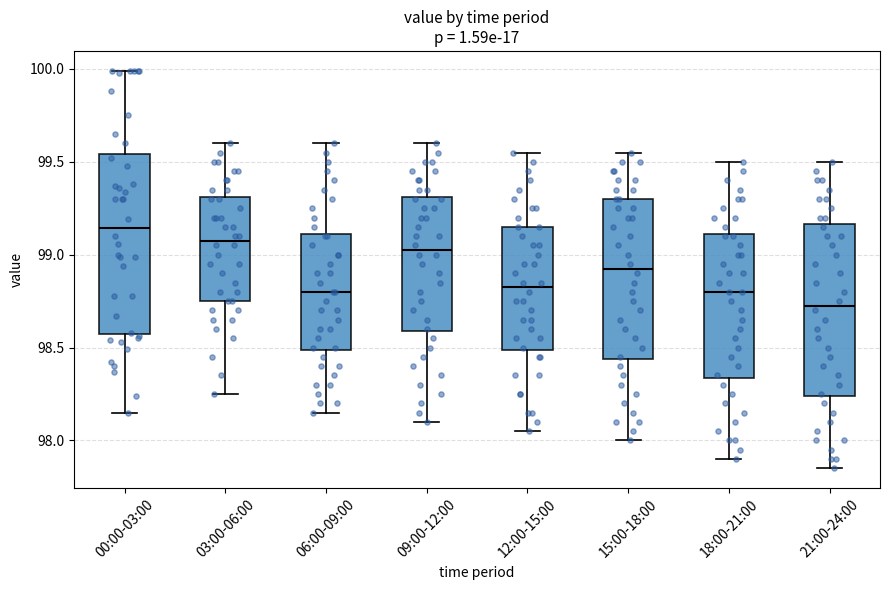

Which box's median line is the highest?

00:00-03:00